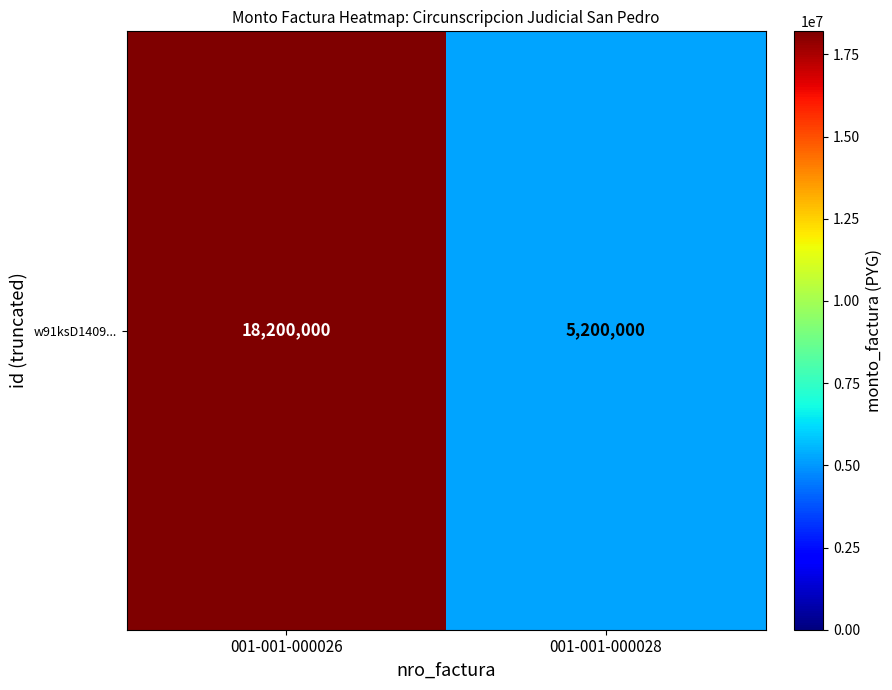

What is the greatest value displayed?

18200000